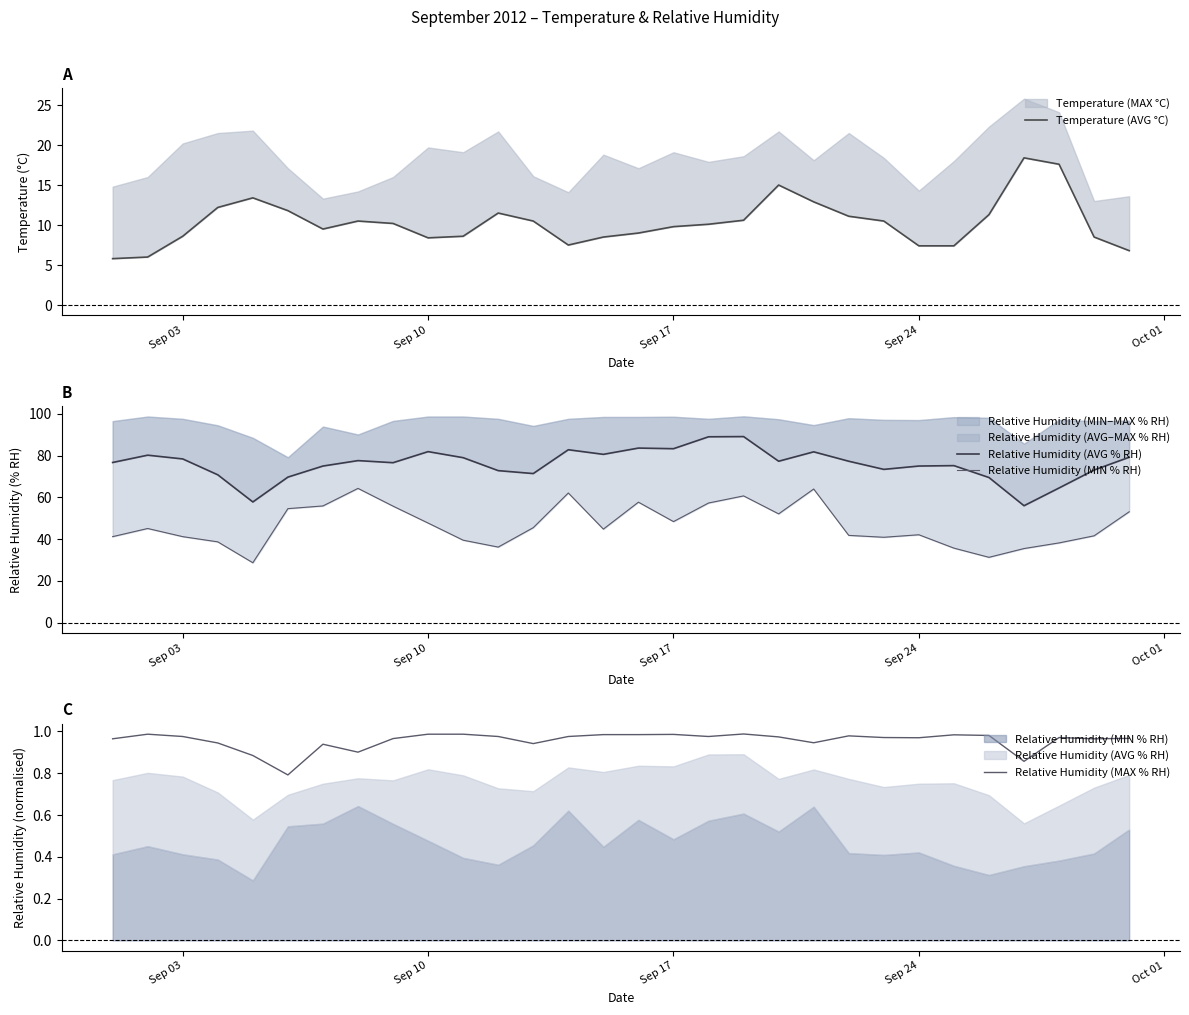

Is it true that Relative Humidity (MAX % RH) equals 0.6 at Sep 17?

False